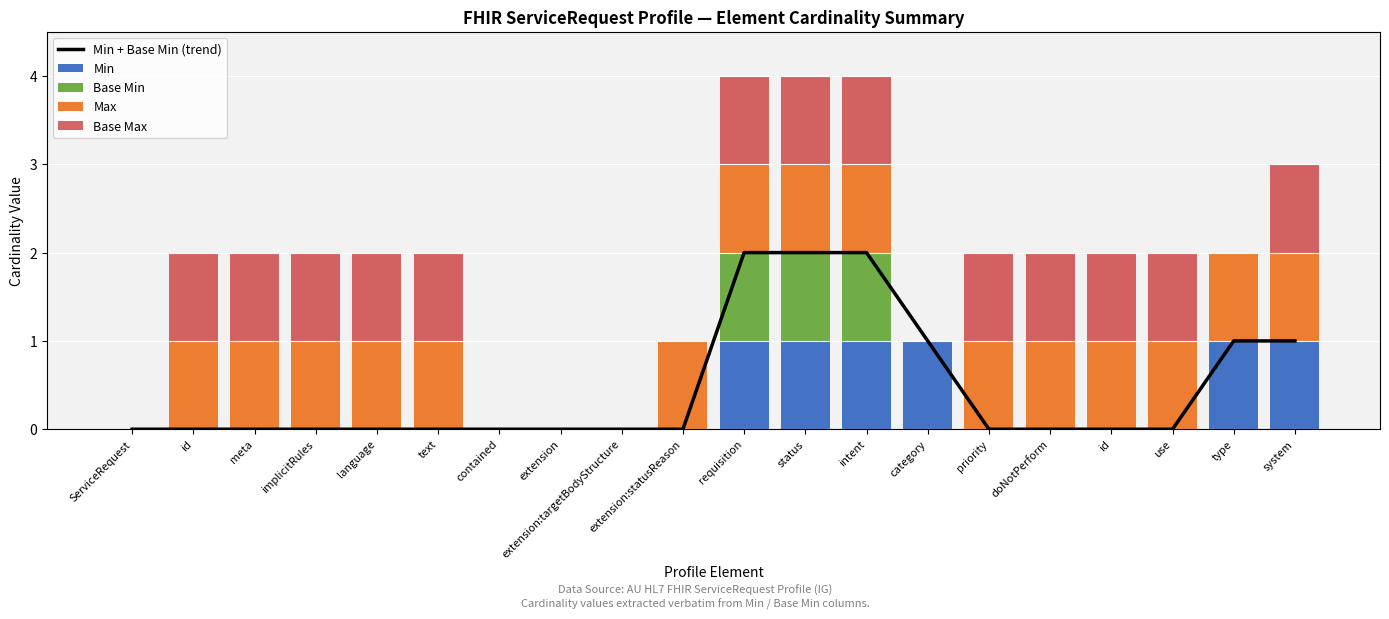

Which series has the largest range (max minus min)?

Min + Base Min (trend)